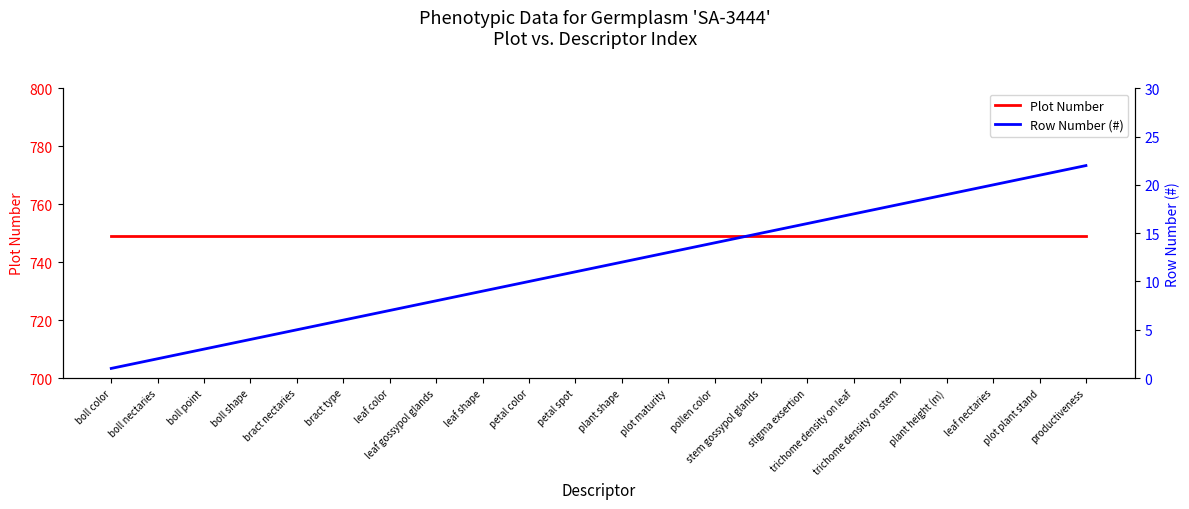

The Plot Number series shows 258 at leaf color. True or false?

False